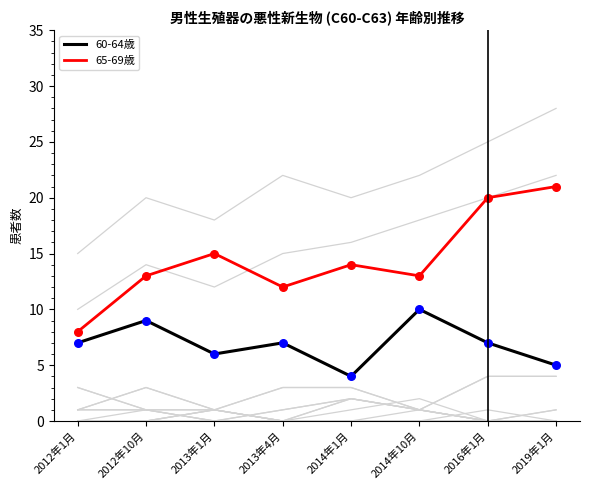

What are all the series names shown in the legend?

60-64歳, 65-69歳